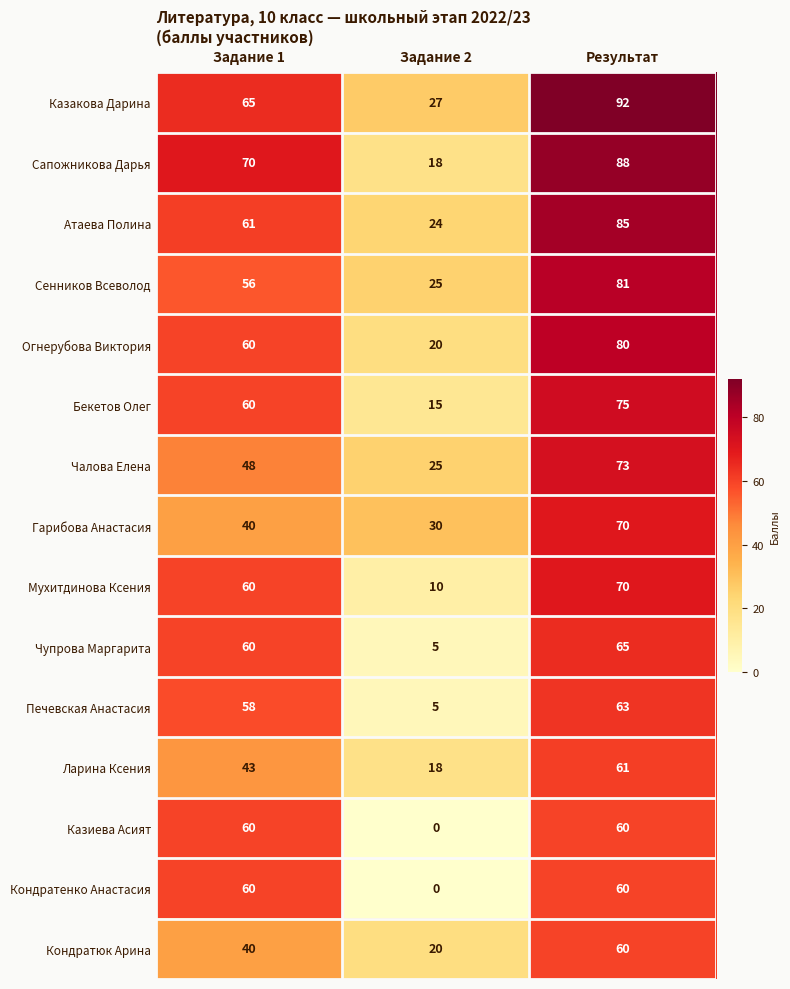

The value of Печевская Анастасия at Результат is 63. True or false?

True